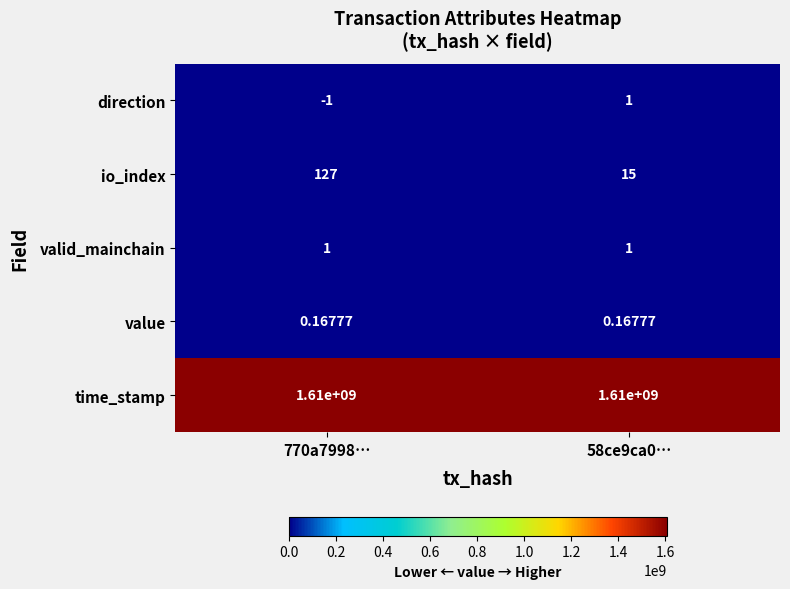

Which series has the largest total across all categories?

time_stamp